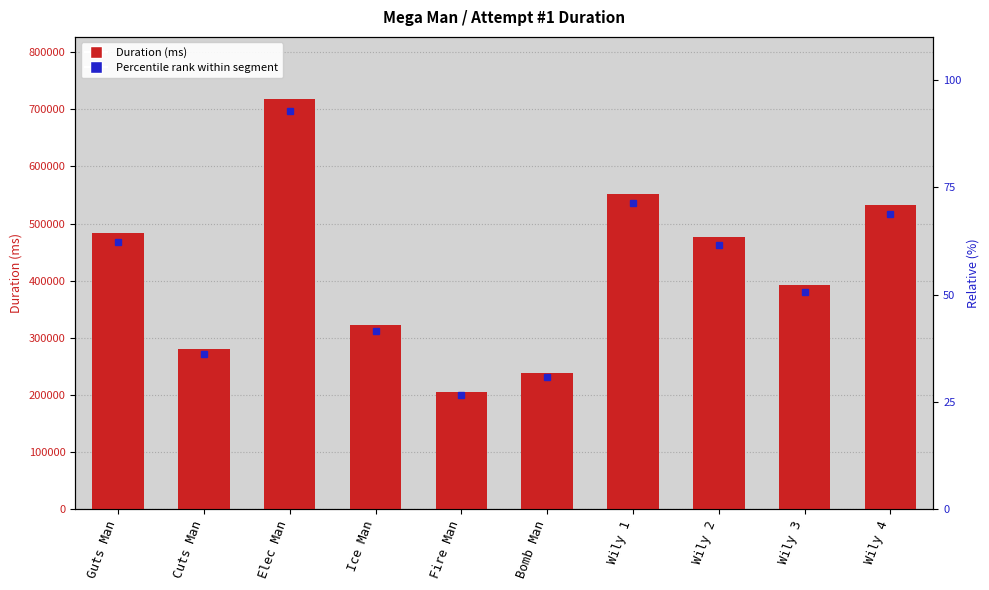

List the labels in order of value, largest first.

Elec Man, Wily 1, Wily 4, Guts Man, Wily 2, Wily 3, Ice Man, Cuts Man, Bomb Man, Fire Man